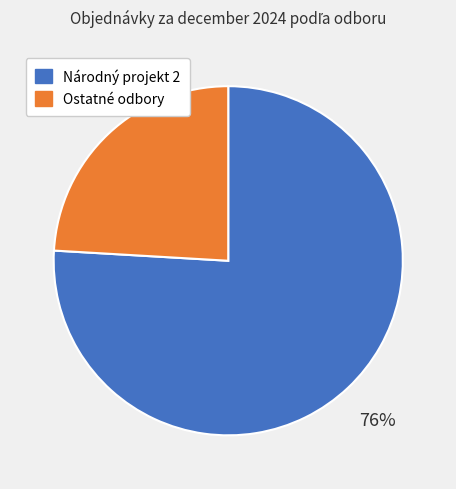

To the nearest percent, what is the average slice percentage?

50%